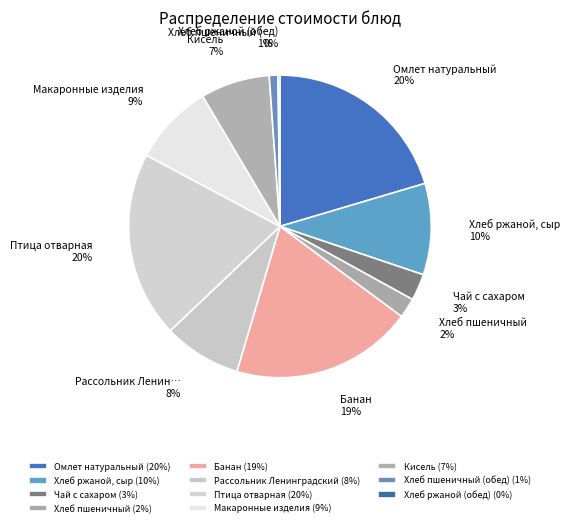

To the nearest percent, what is the average slice percentage?

9%